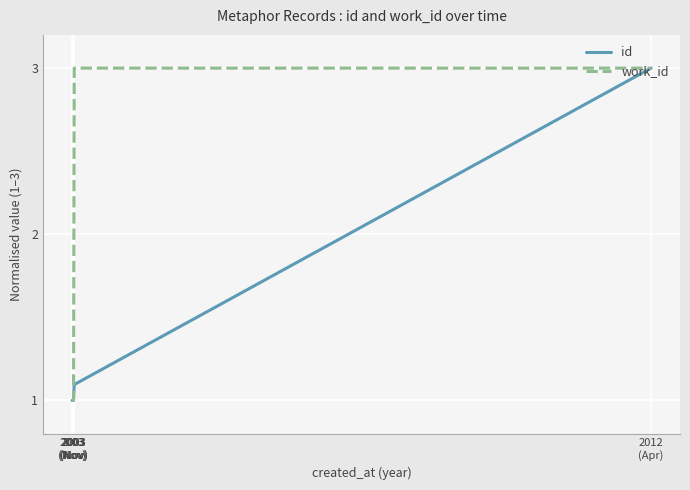

True or false: work_id and id cross at least once.

True